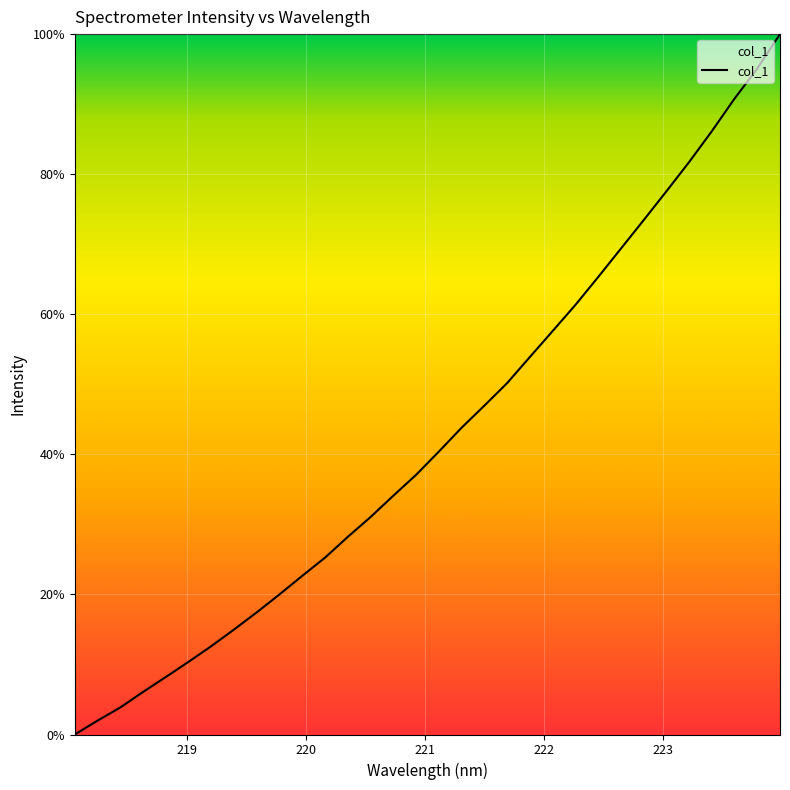

What is the difference between the maximum and second lowest values?

98.0